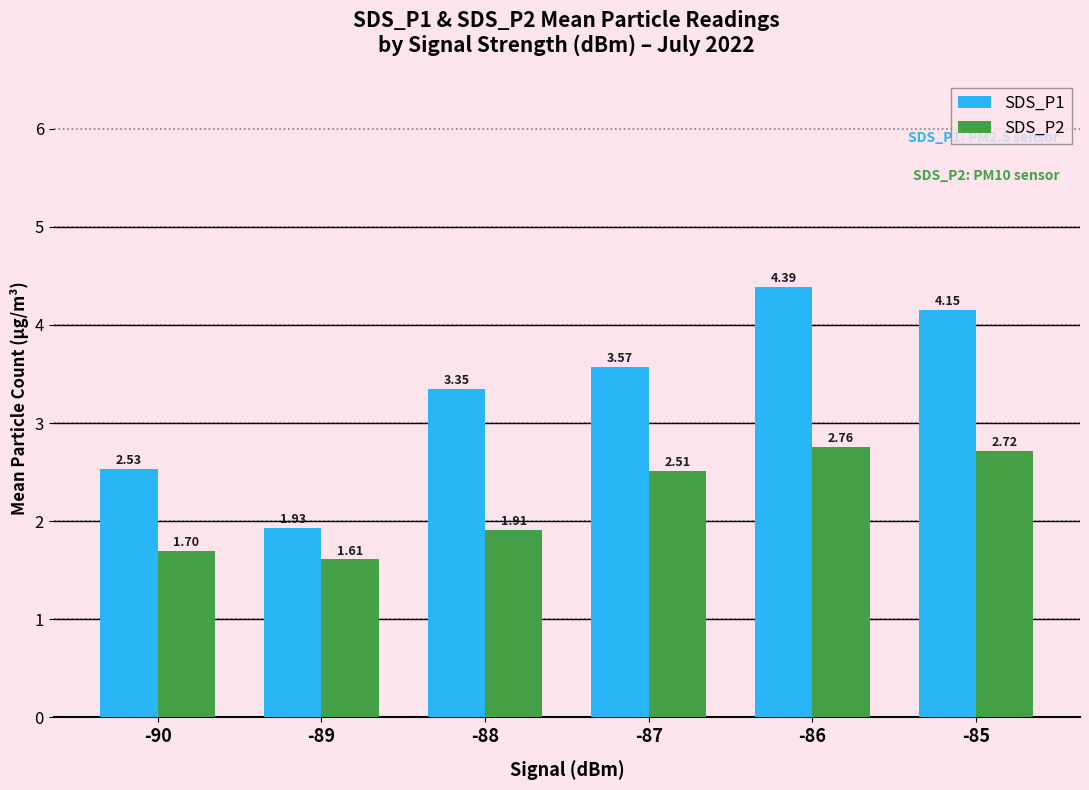

What is the average value of the SDS_P2 series?

2.2